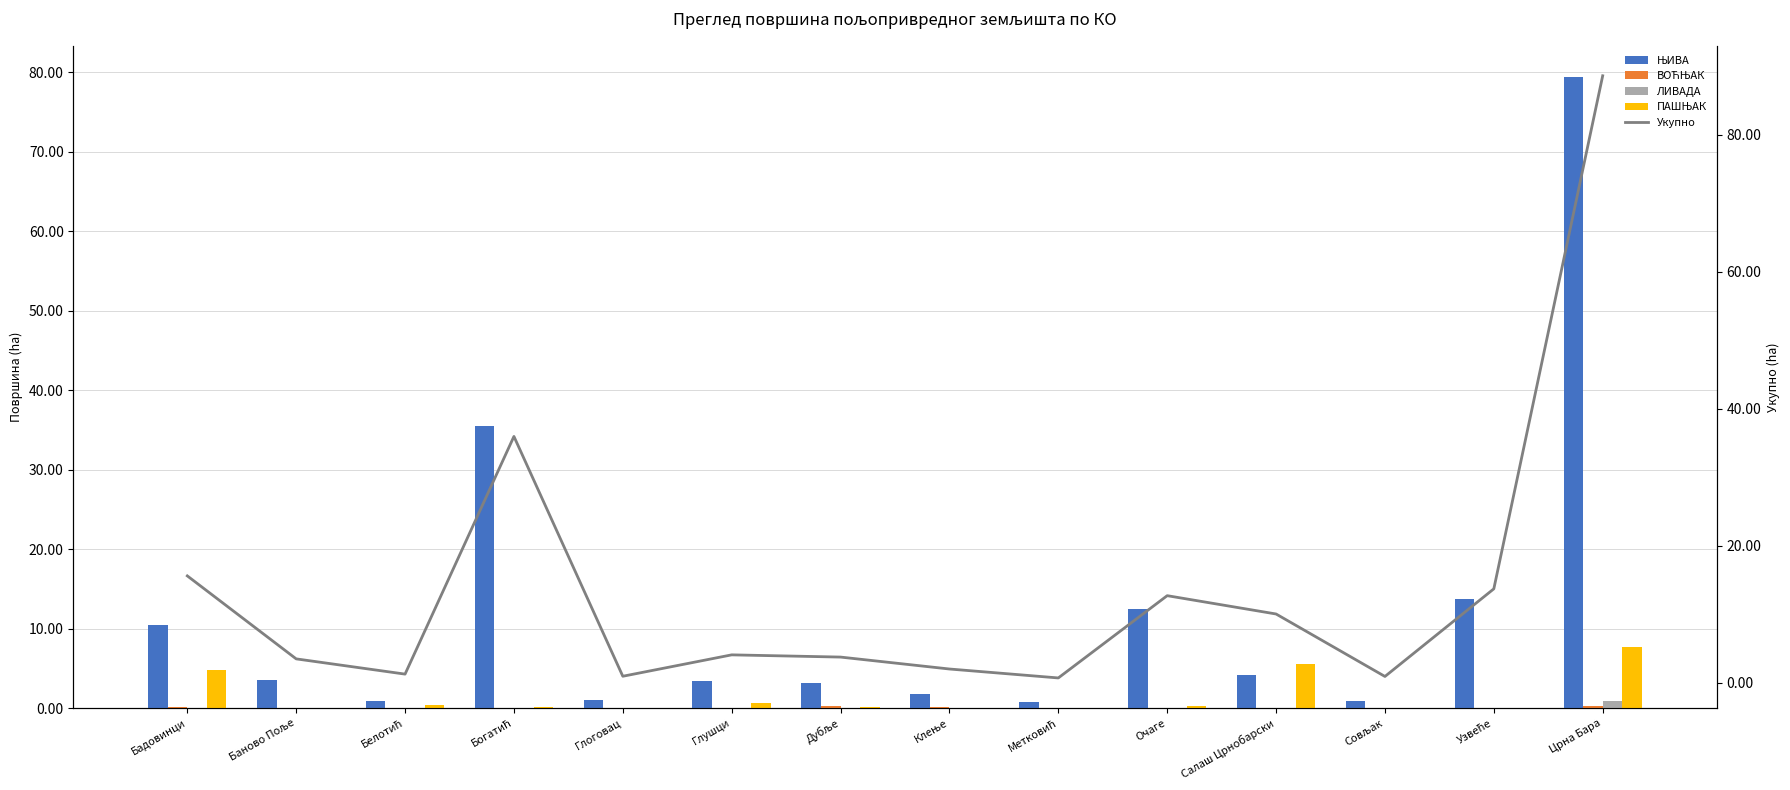

Which series changed the most between Богатић and Клење?

Укупно